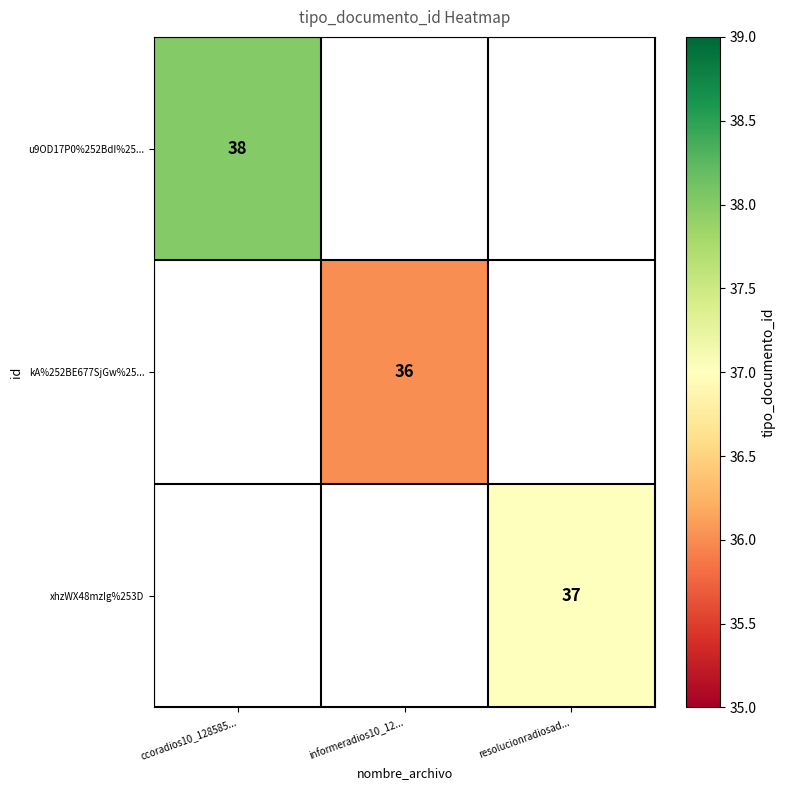

True or false: xhzWX48mzIg%253D has a value of 8 at resolucionradiosad....

False